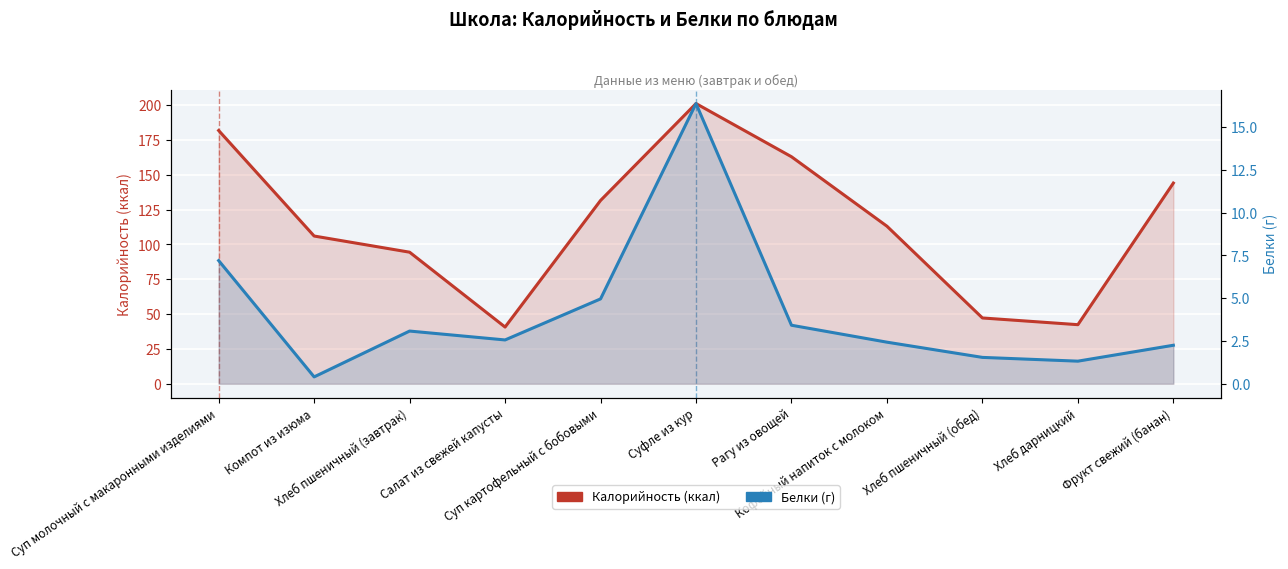

Which category has the lowest value in the Белки (г) series?

Компот из изюма